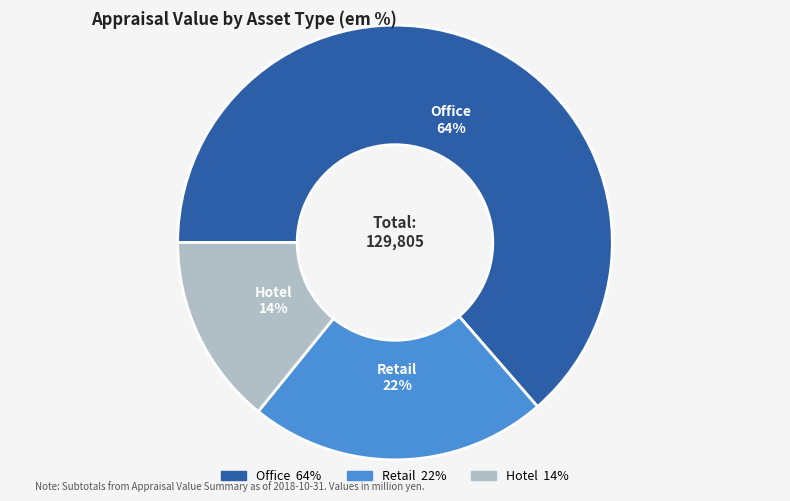

How many slices are in this pie chart?

3